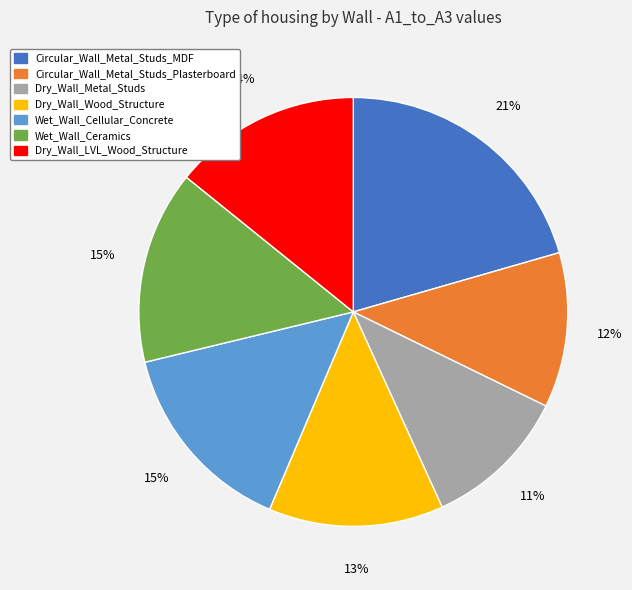

To the nearest percent, what is the difference between the Dry_Wall_LVL_Wood_Structure and Dry_Wall_Wood_Structure slice percentages?

1%